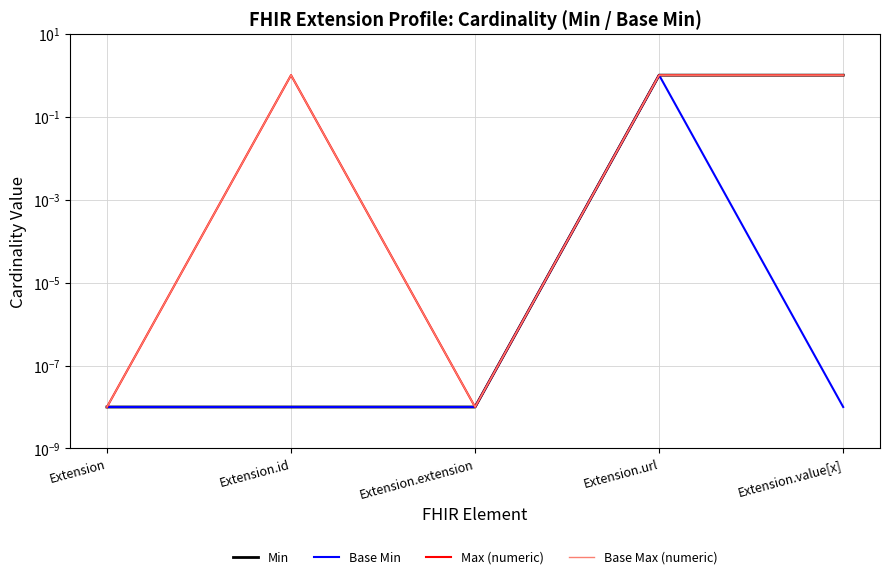

Does the chart have visible grid lines?

Yes